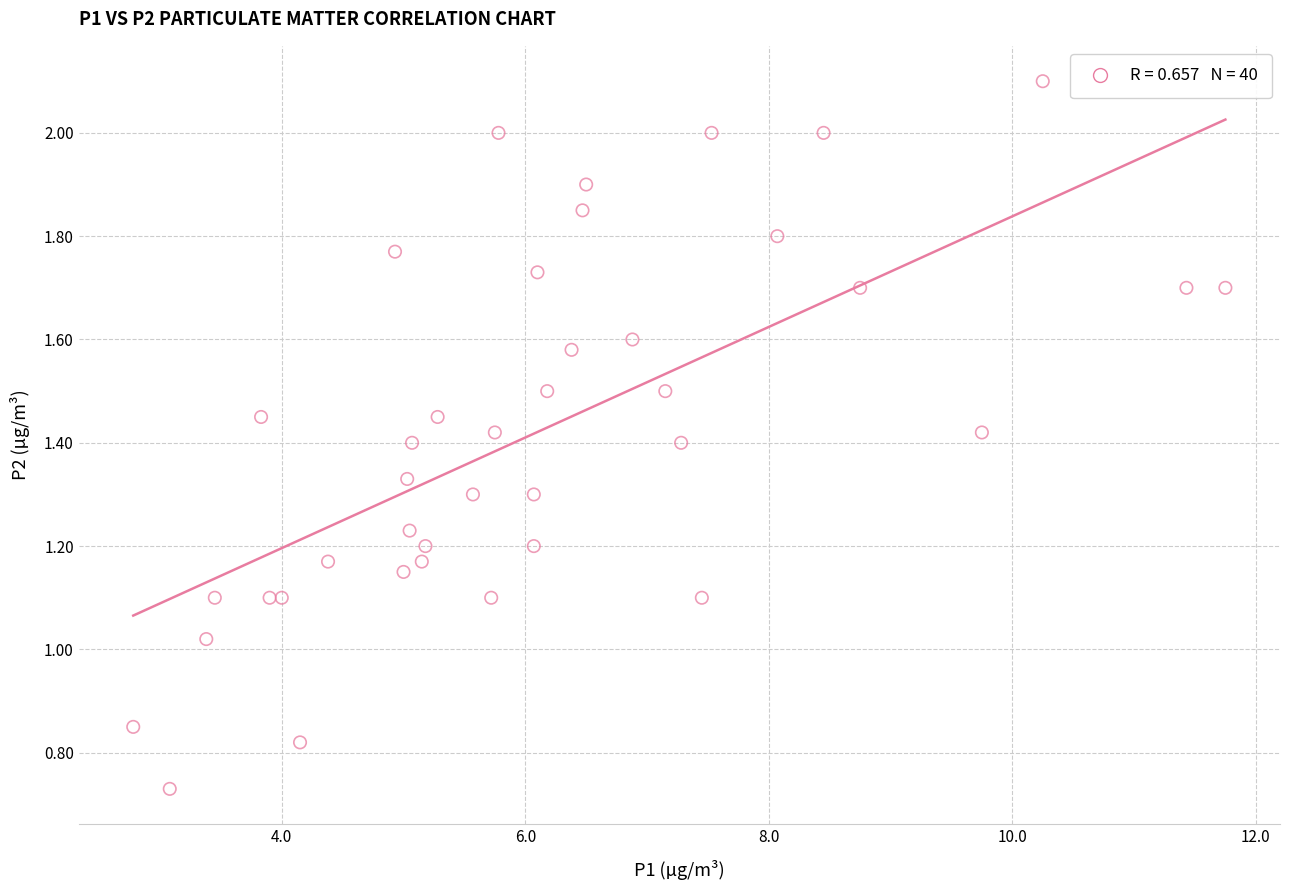

What is the range of X values (max minus min)?

9.0